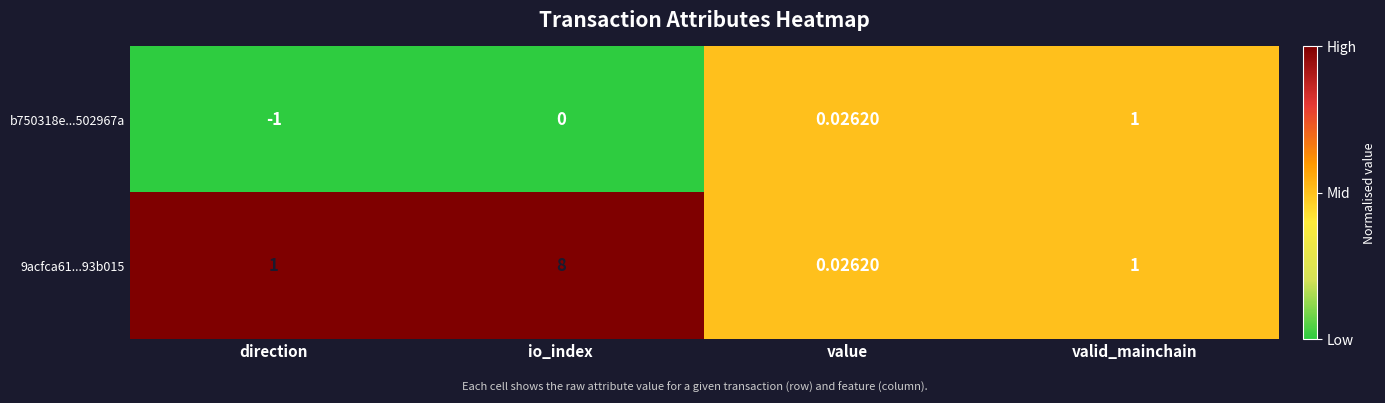

At which label is b750318e...502967a closest to 0?

io_index